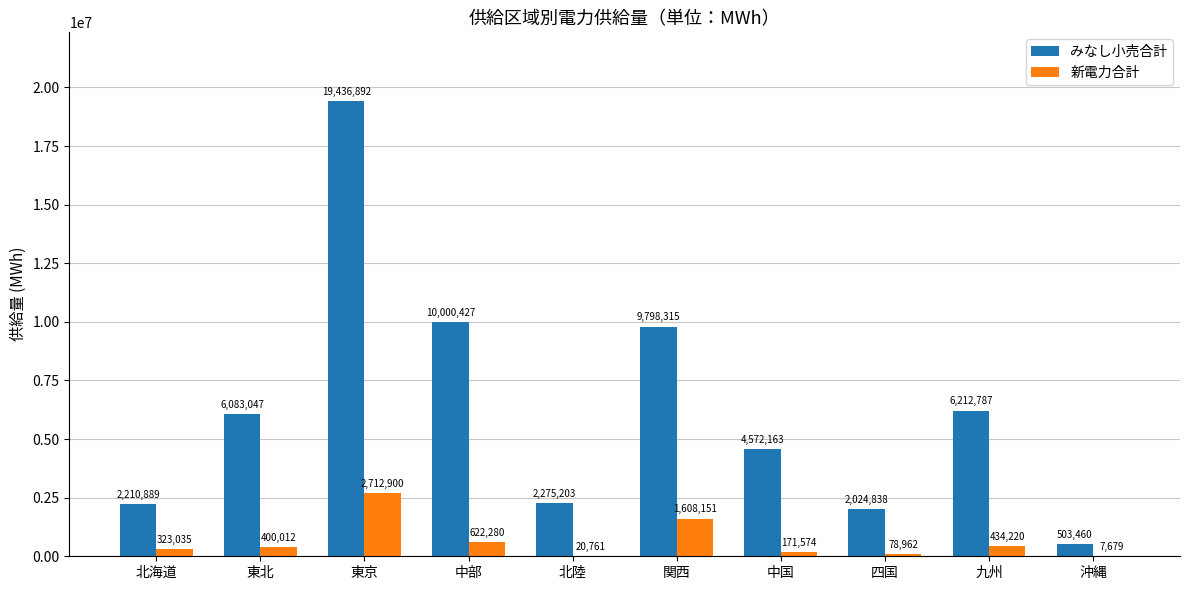

What is the sum of all みなし小売合計 values?

63118021.0